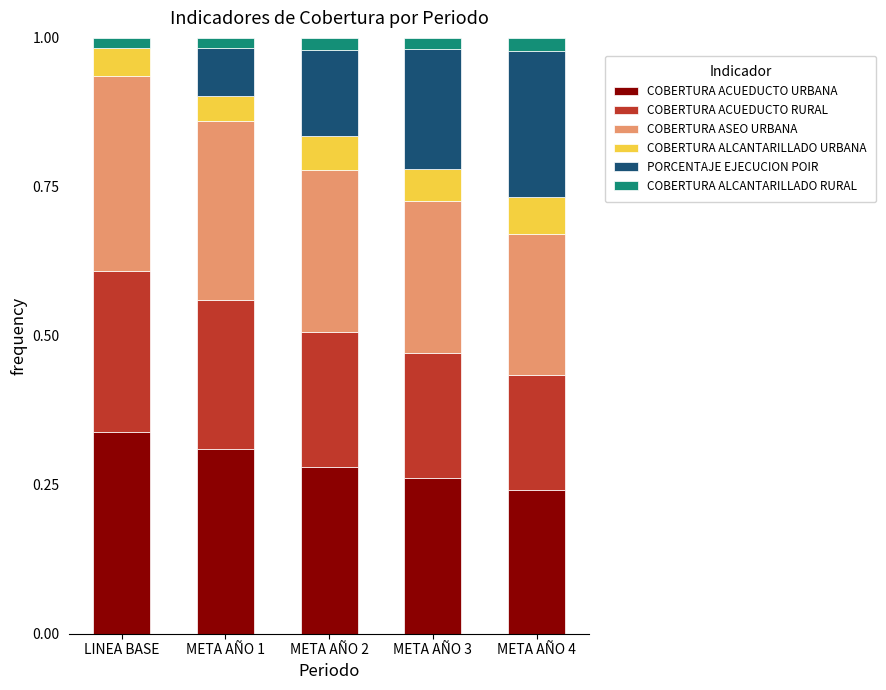

The COBERTURA ACUEDUCTO URBANA series shows 0.1 at META AÑO 3. True or false?

False